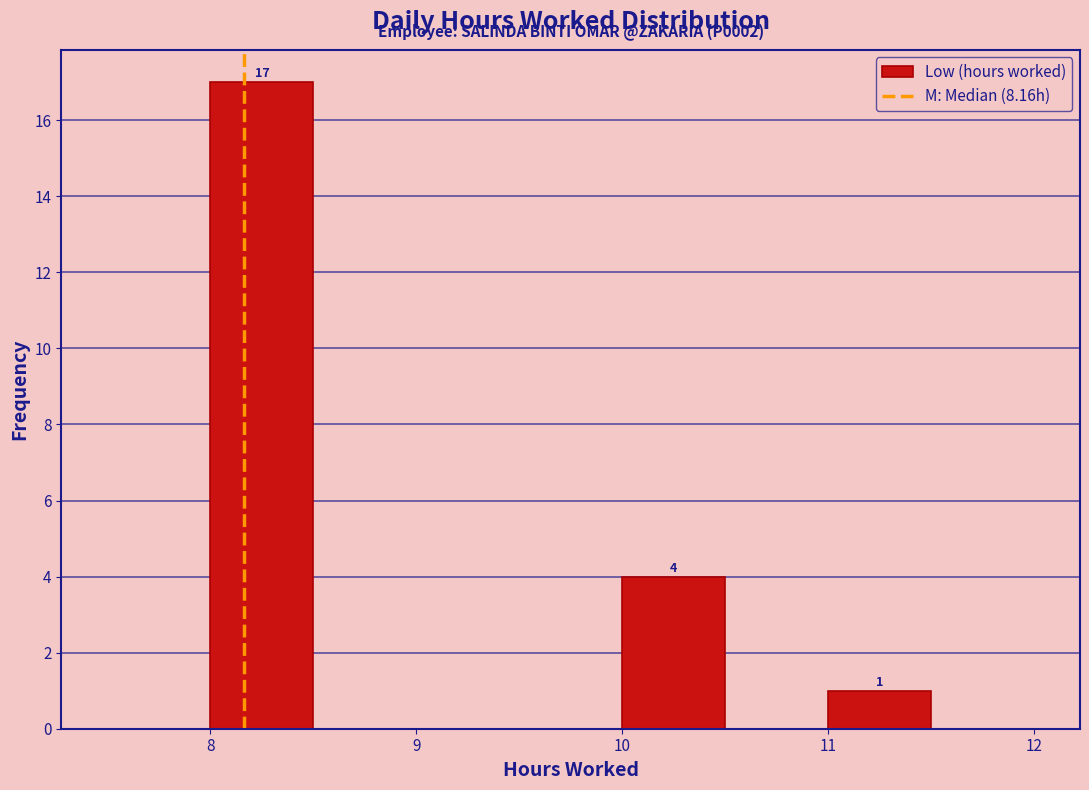

Over which range of the x-axis is the bar tallest?

8.0 to 8.5